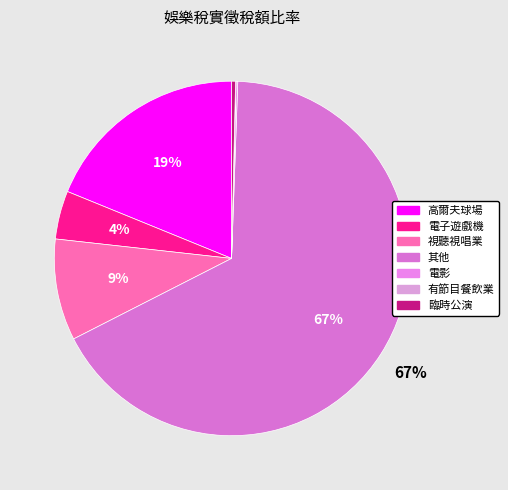

How many slices are in this pie chart?

7